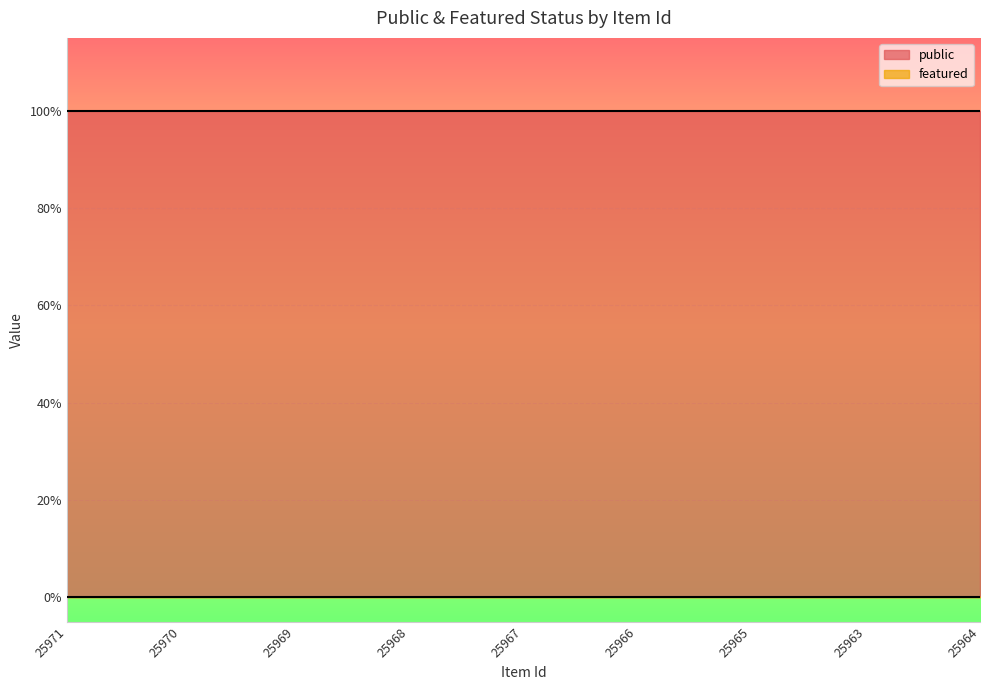

True or false: featured and public intersect in this chart.

False